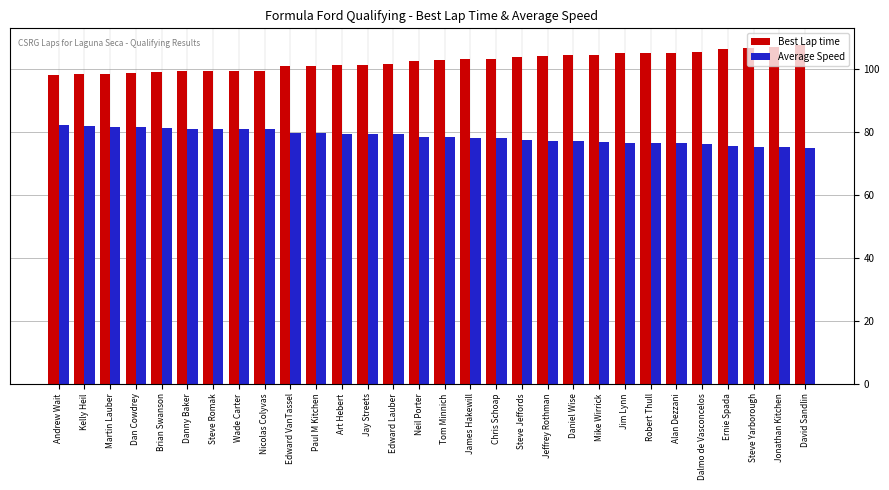

Rank the series by their average value, from highest to lowest.

Best Lap time, Average Speed